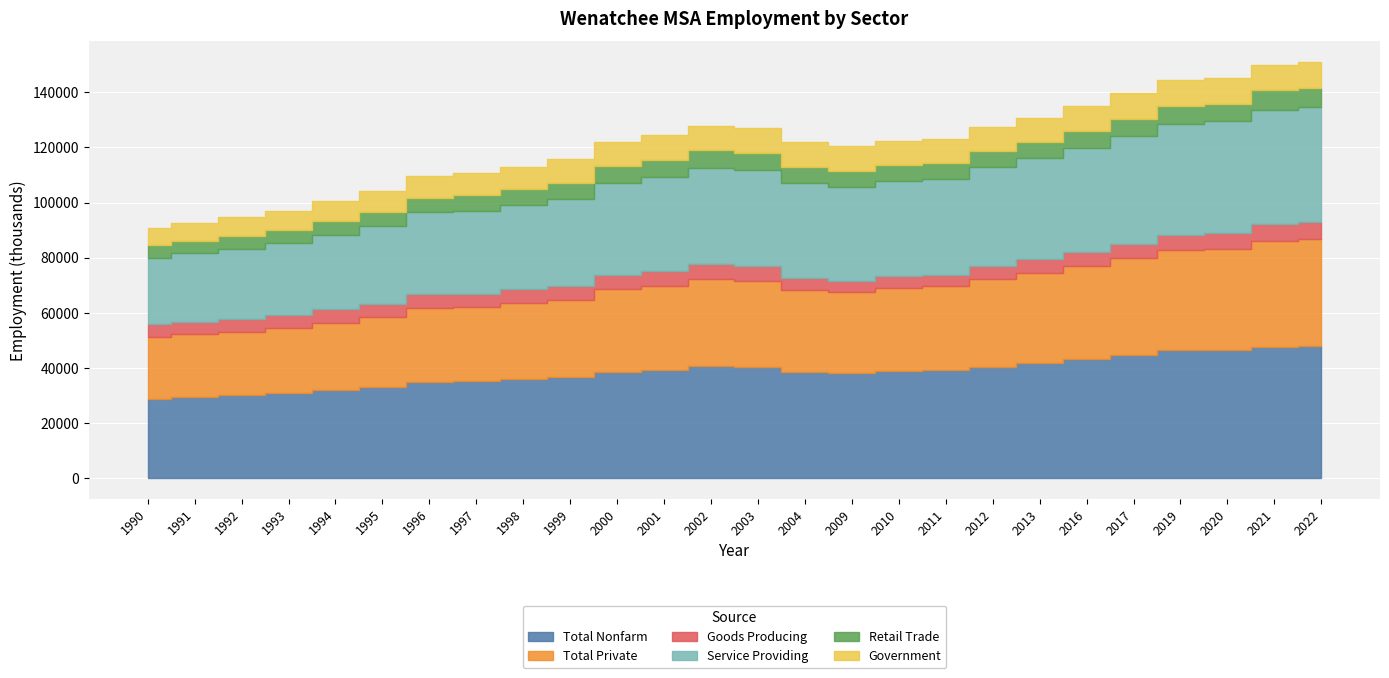

What is the total value across all series at 2010?

122200